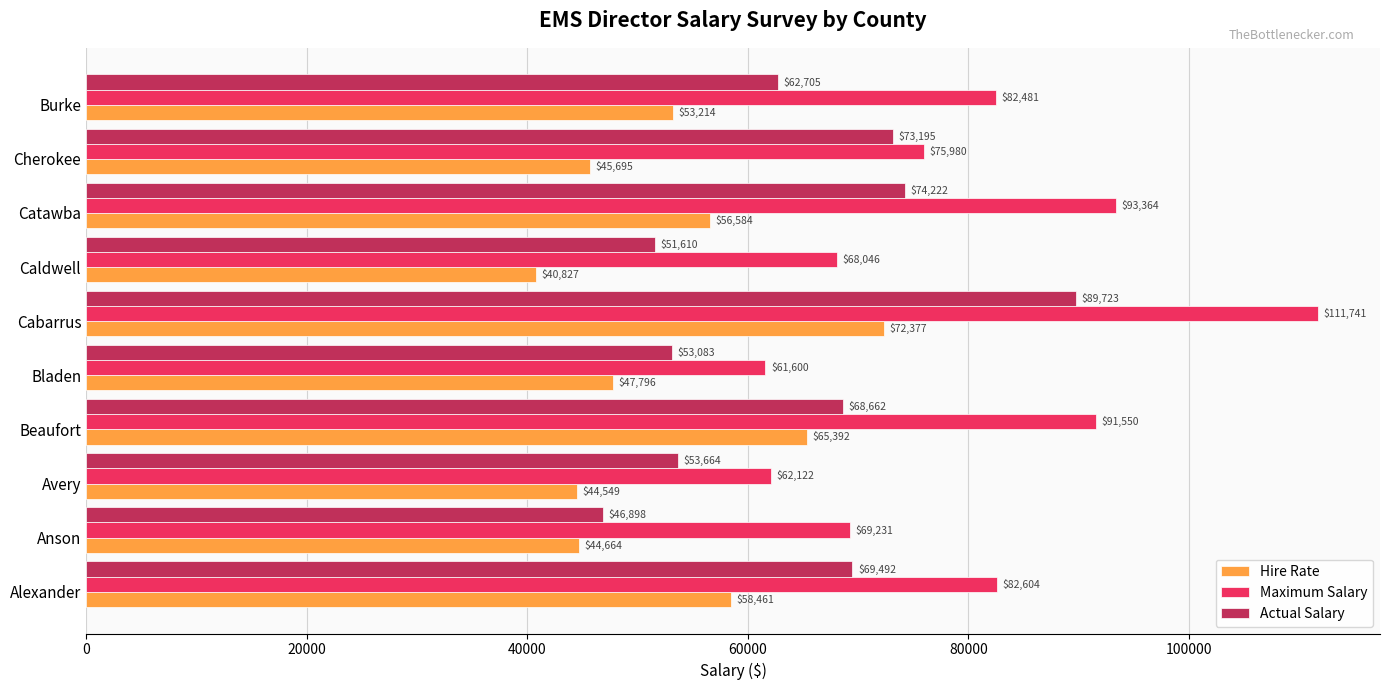

Between Cabarrus and Burke, which series saw the biggest shift?

Maximum Salary